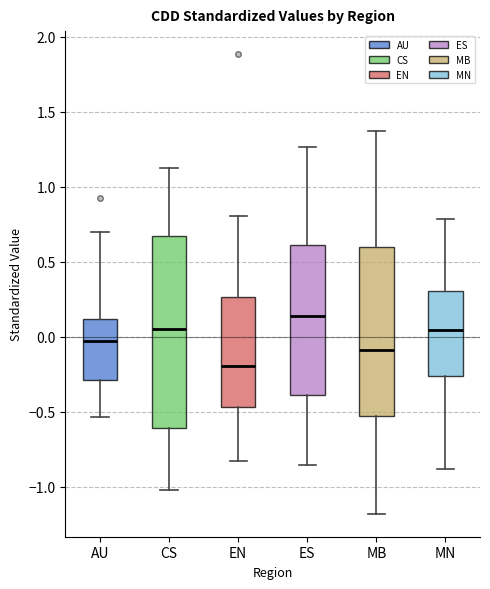

Where does the upper whisker of the box for CS end on the y-axis? The values are not printed on the chart, so give them approximately, as read against the axis.

1.10